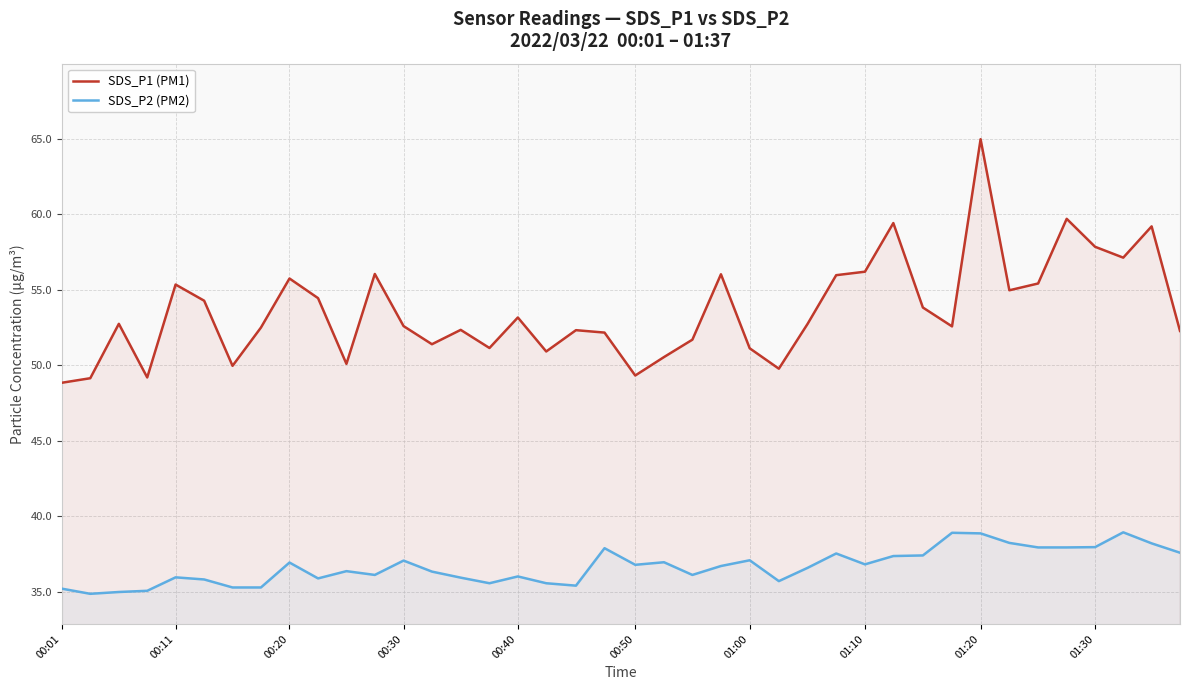

Between 00:40 and 01:30, which series saw the biggest shift?

SDS_P1 (PM1)